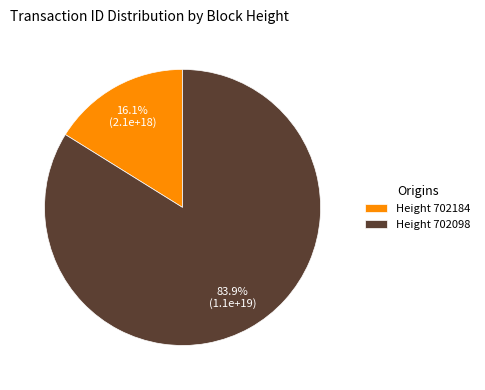

Rank the categories by value from highest to lowest.

Height 702098, Height 702184